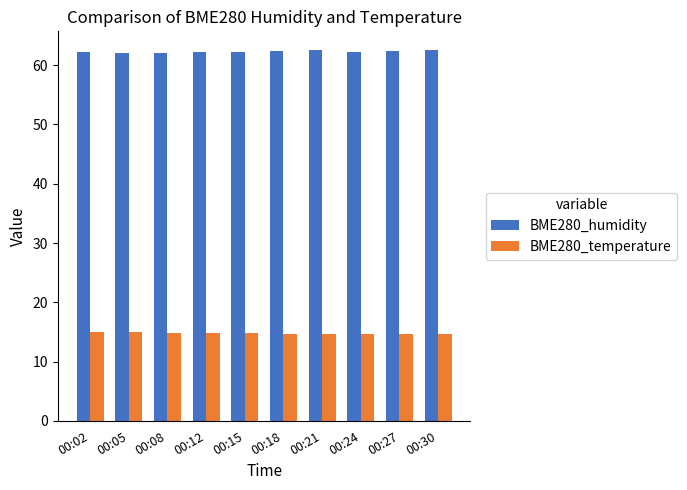

What is the sum of all BME280_humidity values?

622.8